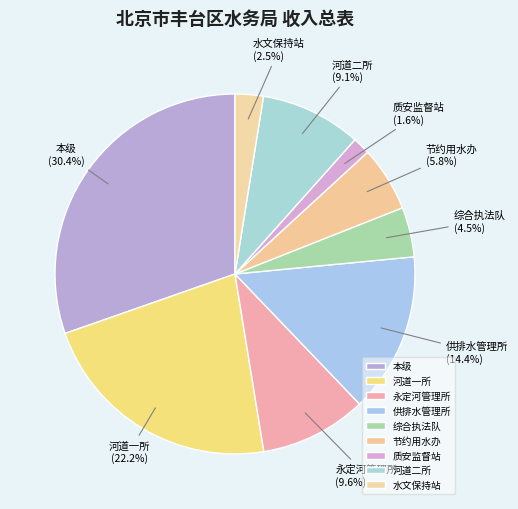

What is the smallest slice in the pie chart?

质安监督站